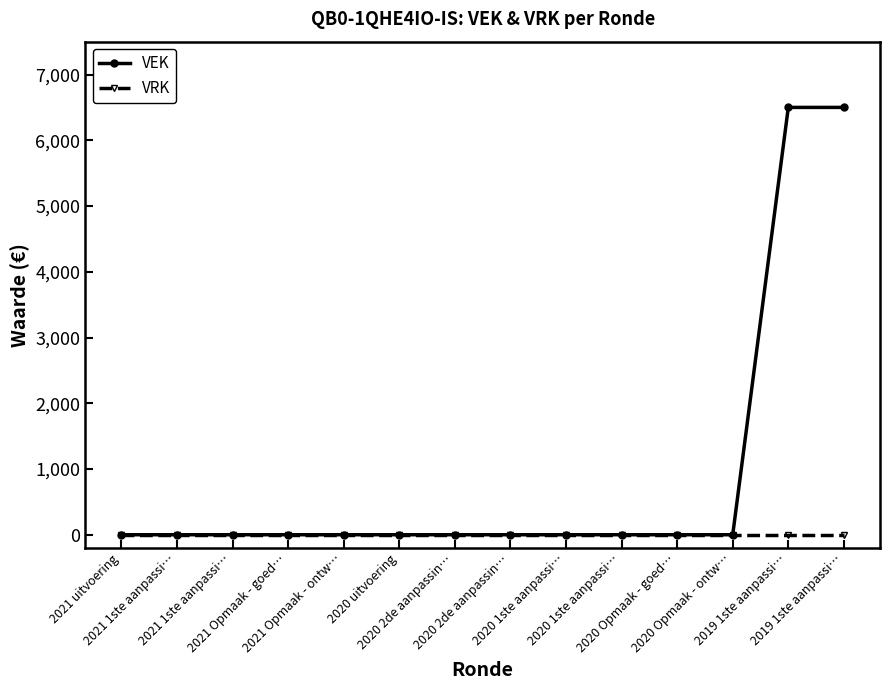

Reading right to left, extract all data points from this chart.

VEK: 2019 1ste aanpassi…=6500	2019 1ste aanpassi…=6500	2020 Opmaak - ontw…=0	2020 Opmaak - goed…=0	2020 1ste aanpassi…=0	2020 1ste aanpassi…=0	2020 2de aanpassin…=0	2020 2de aanpassin…=0	2020 uitvoering=0	2021 Opmaak - ontw…=0	2021 Opmaak - goed…=0	2021 1ste aanpassi…=0	2021 1ste aanpassi…=0	2021 uitvoering=0
VRK: 2019 1ste aanpassi…=0	2019 1ste aanpassi…=0	2020 Opmaak - ontw…=0	2020 Opmaak - goed…=0	2020 1ste aanpassi…=0	2020 1ste aanpassi…=0	2020 2de aanpassin…=0	2020 2de aanpassin…=0	2020 uitvoering=0	2021 Opmaak - ontw…=0	2021 Opmaak - goed…=0	2021 1ste aanpassi…=0	2021 1ste aanpassi…=0	2021 uitvoering=0